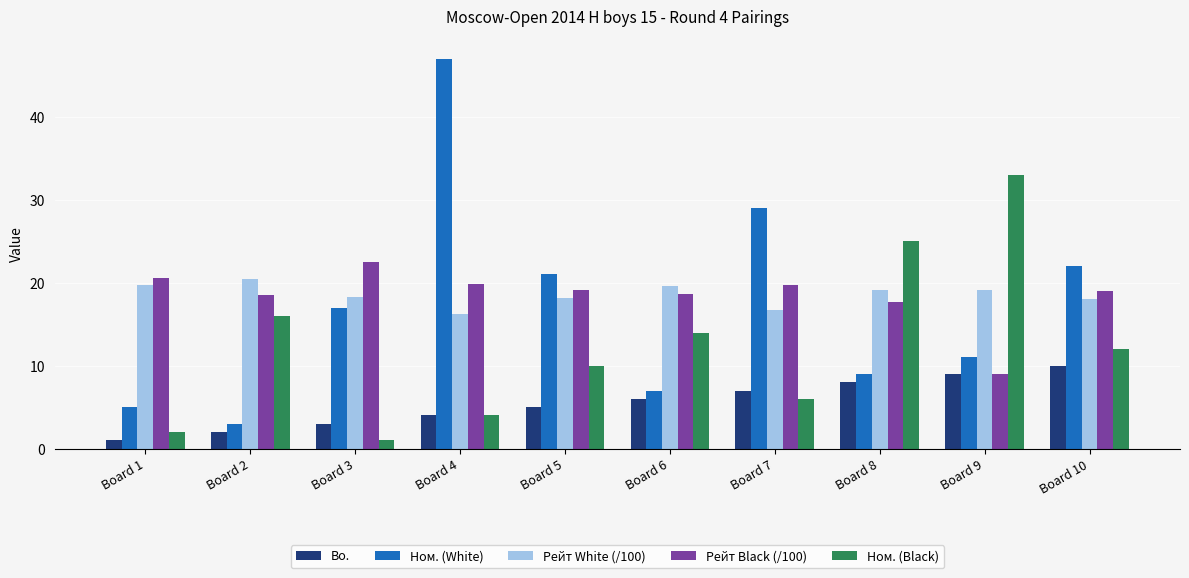

List the series in order of their peak value, lowest first.

Bo., Рейт White (/100), Рейт Black (/100), Ном. (Black), Ном. (White)